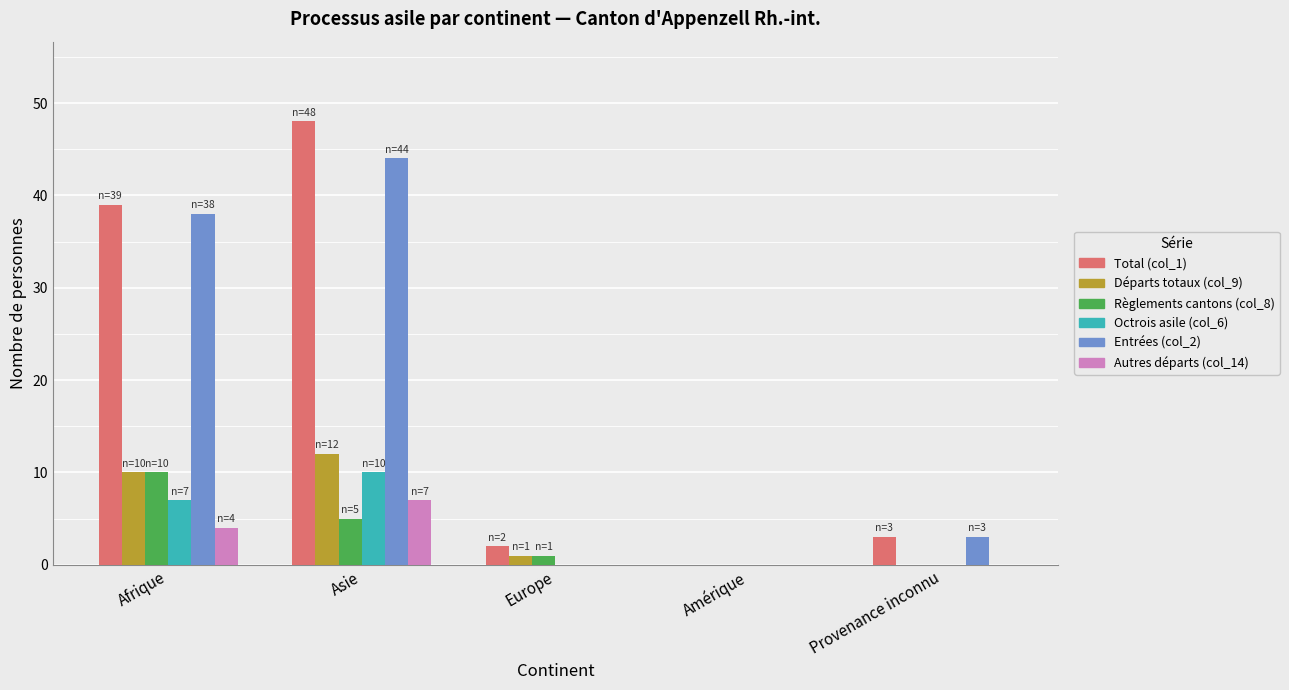

Reading left to right, list all the values displayed in this chart.

Total (col_1): Afrique=39	Asie=48	Europe=2	Amérique=0	Provenance inconnu=3
Départs totaux (col_9): Afrique=10	Asie=12	Europe=1	Amérique=0	Provenance inconnu=0
Règlements cantons (col_8): Afrique=10	Asie=5	Europe=1	Amérique=0	Provenance inconnu=0
Octrois asile (col_6): Afrique=7	Asie=10	Europe=0	Amérique=0	Provenance inconnu=0
Entrées (col_2): Afrique=38	Asie=44	Europe=0	Amérique=0	Provenance inconnu=3
Autres départs (col_14): Afrique=4	Asie=7	Europe=0	Amérique=0	Provenance inconnu=0